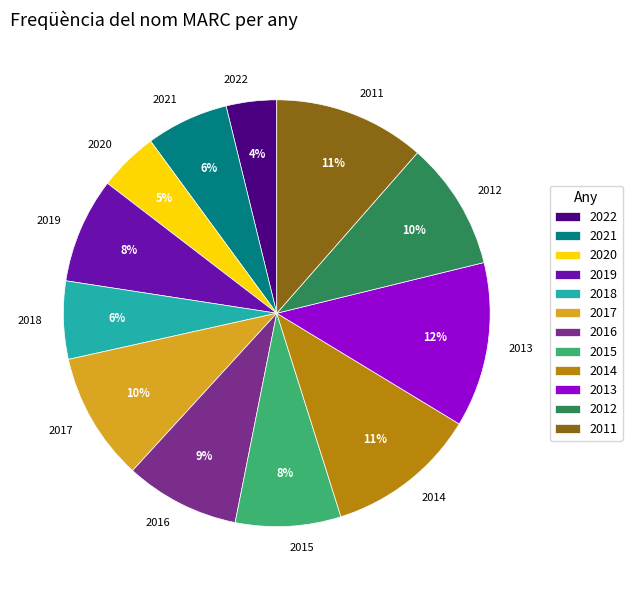

How many slices are in this pie chart?

12